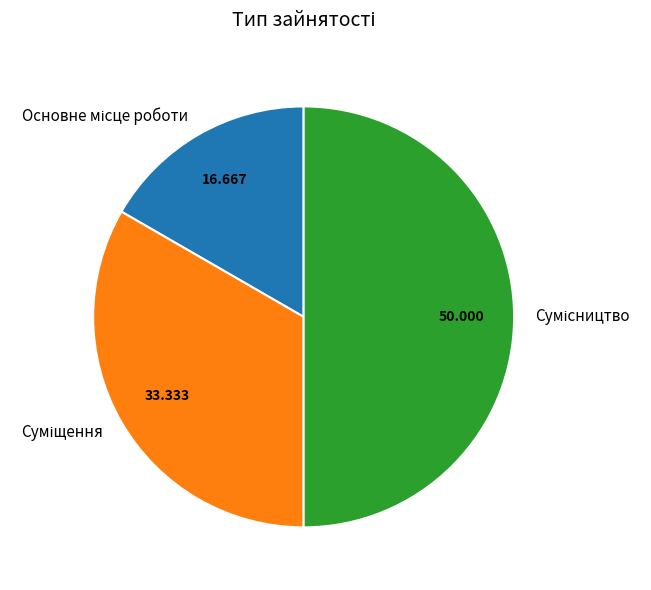

Is there any slice that represents more than half of the pie?

No